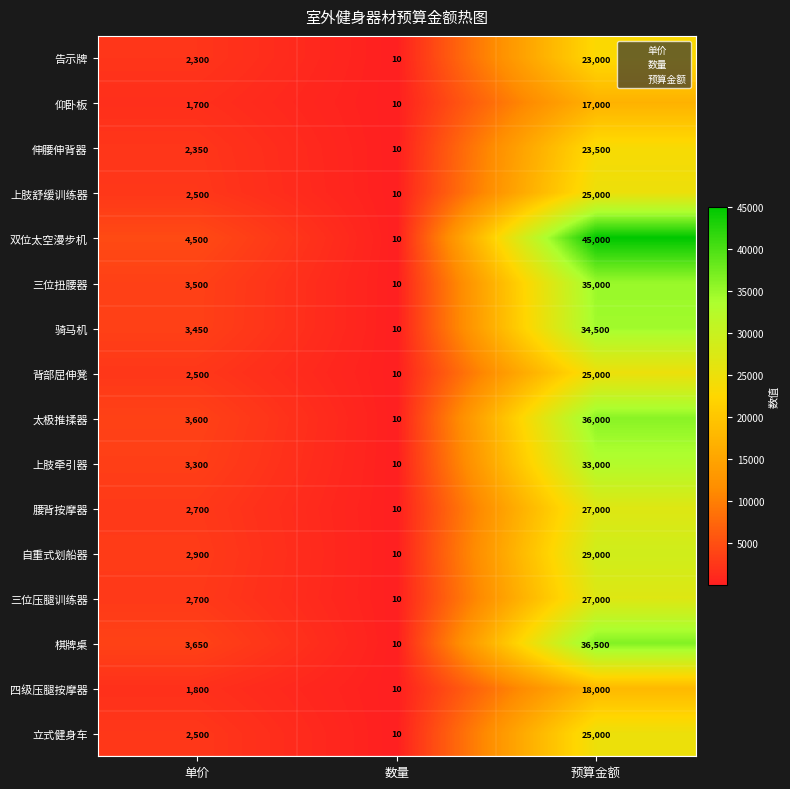

Which category has the highest value in the 腰背按摩器 series?

预算金额